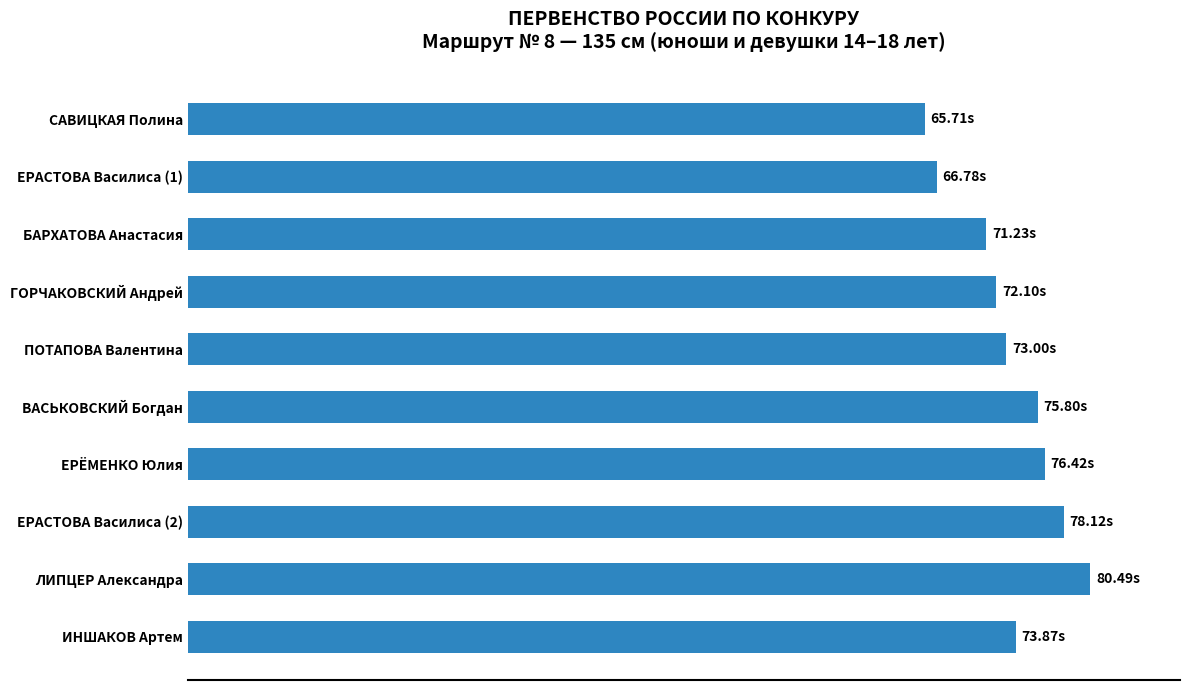

Does the chart contain any negative values?

No